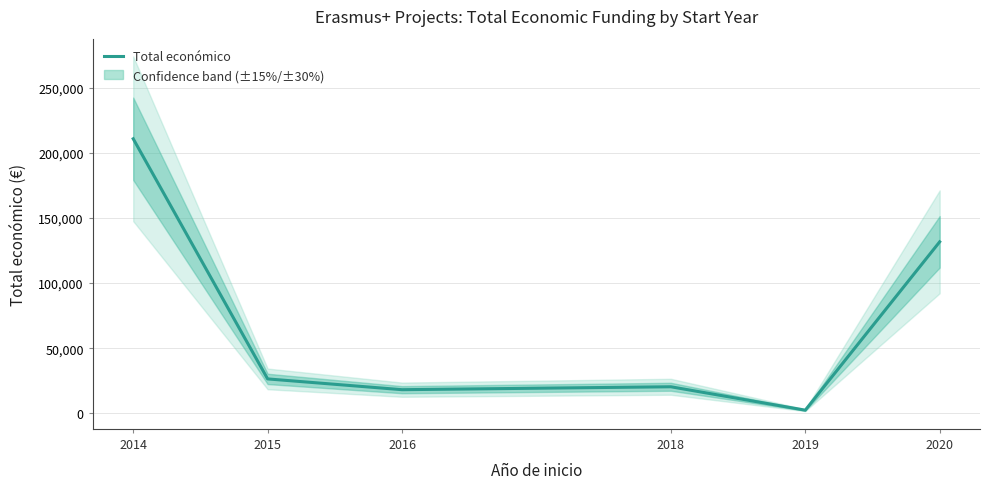

What is the value of the 4th point from the left?

20412